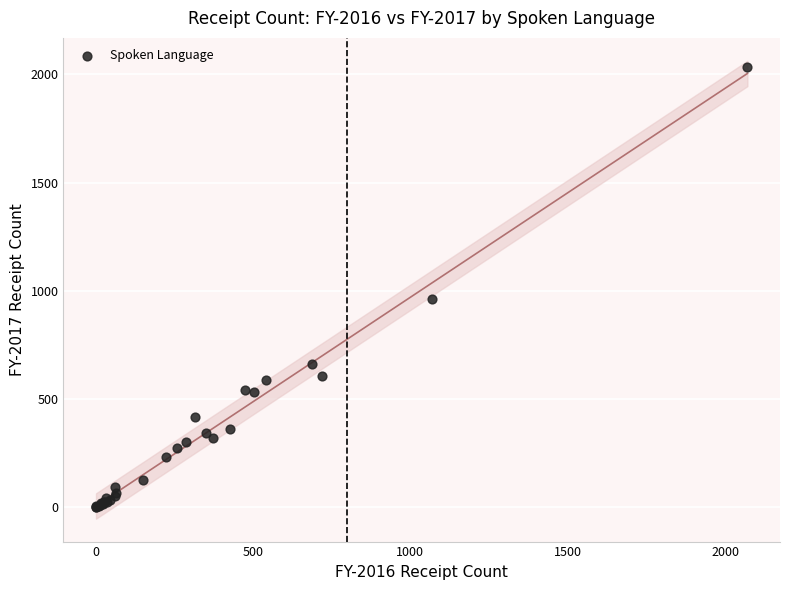

What Y value in the scatter plot is closest to 1017?

961